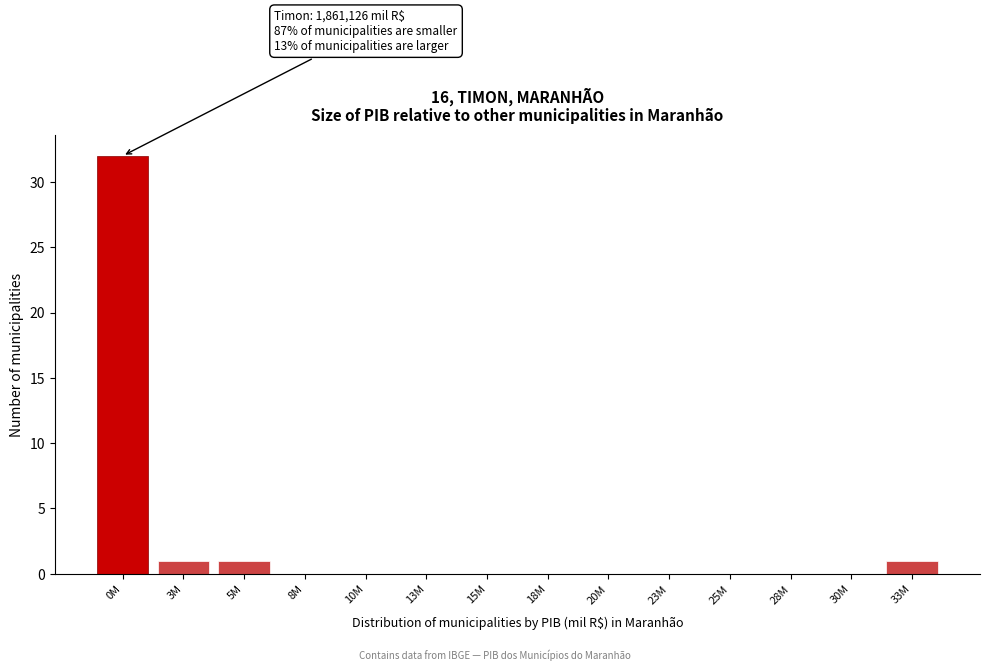

Reading left to right, transcribe all the data shown in this chart.

0M=32	3M=1	5M=1	8M=0	10M=0	13M=0	15M=0	18M=0	20M=0	23M=0	25M=0	28M=0	30M=0	33M=1